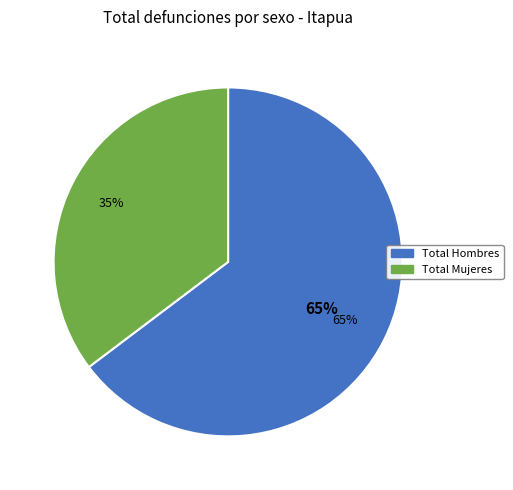

What percentage is NOT represented by Total Mujeres?

64.7%